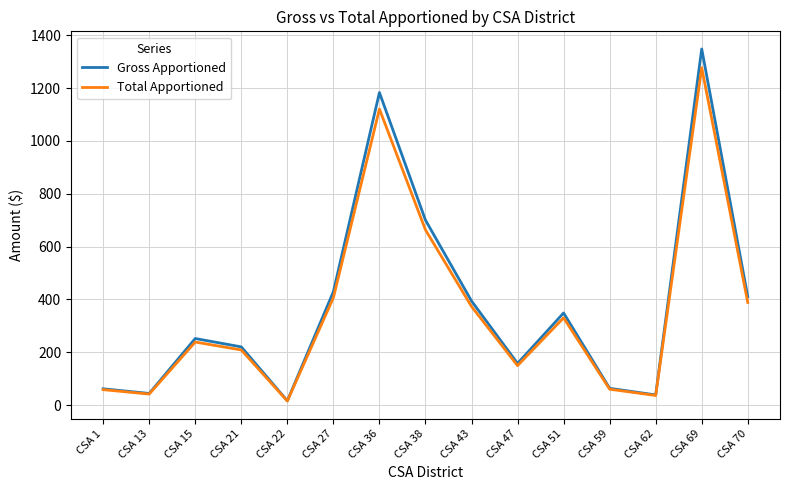

Rank the series by their average value, from lowest to highest.

Total Apportioned, Gross Apportioned